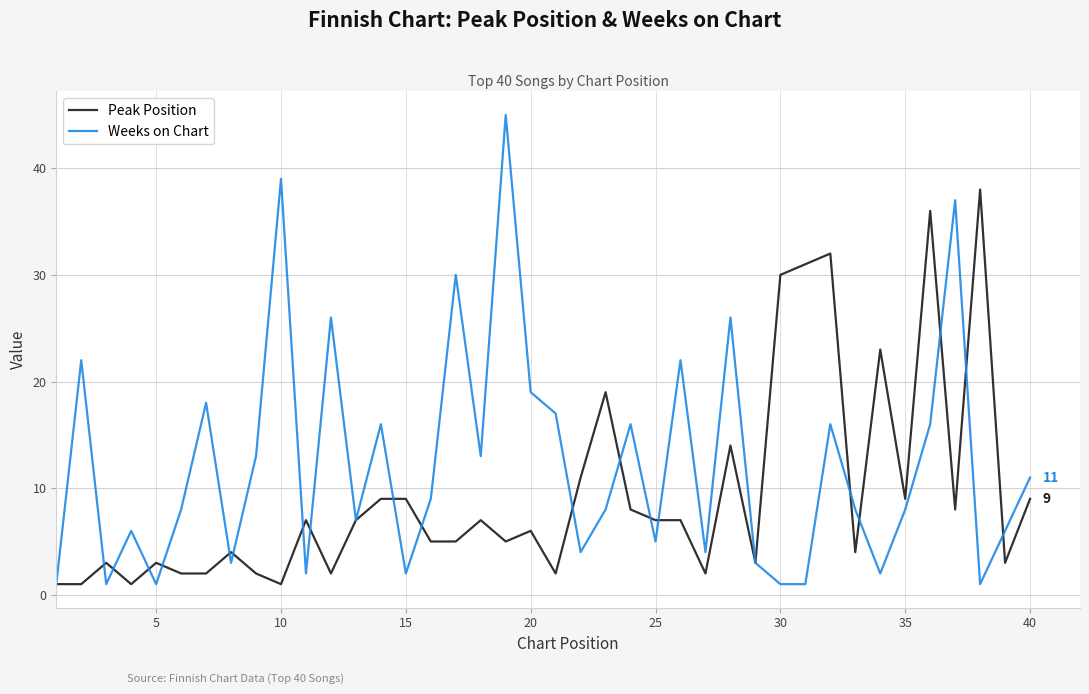

Rank the series by their average value, from lowest to highest.

Peak Position, Weeks on Chart